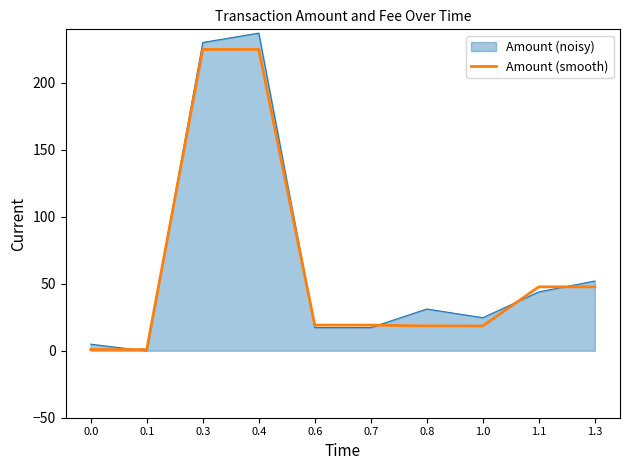

List the series in order of their peak value, lowest first.

Amount (smooth), Amount (noisy)